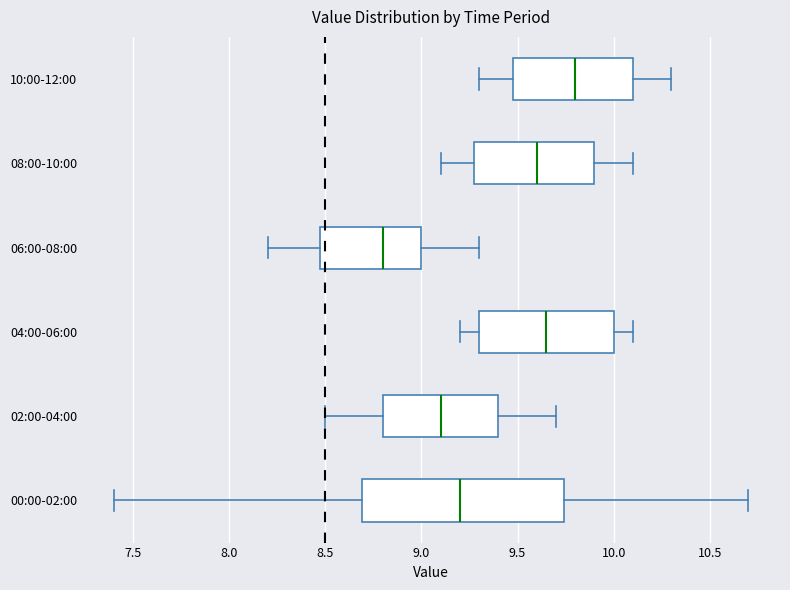

Reading bottom to top, read every box against the x-axis: the position of its median line, the range the box covers, and the ends of its whiskers. The values are not printed on the chart, so give them approximately, as read against the axis.

00:00-02:00: median 9.20, box 8.70 to 9.75, whiskers 7.40 to 10.70
02:00-04:00: median 9.10, box 8.80 to 9.40, whiskers 8.50 to 9.70
04:00-06:00: median 9.65, box 9.30 to 10.00, whiskers 9.20 to 10.10
06:00-08:00: median 8.80, box 8.50 to 9.00, whiskers 8.20 to 9.30
08:00-10:00: median 9.60, box 9.30 to 9.90, whiskers 9.10 to 10.10
10:00-12:00: median 9.80, box 9.50 to 10.10, whiskers 9.30 to 10.30